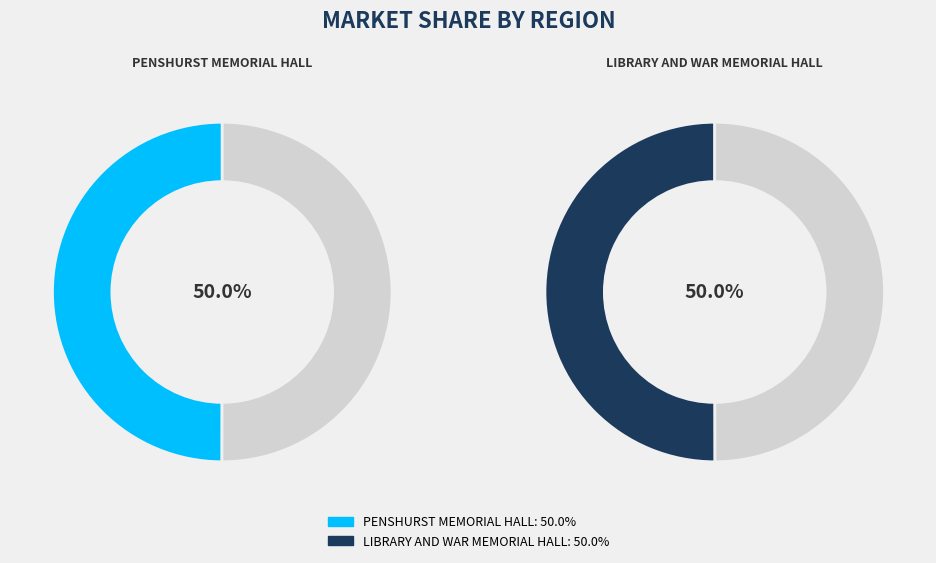

Which category has the biggest portion of the pie?

LIBRARY AND WAR MEMORIAL HALL